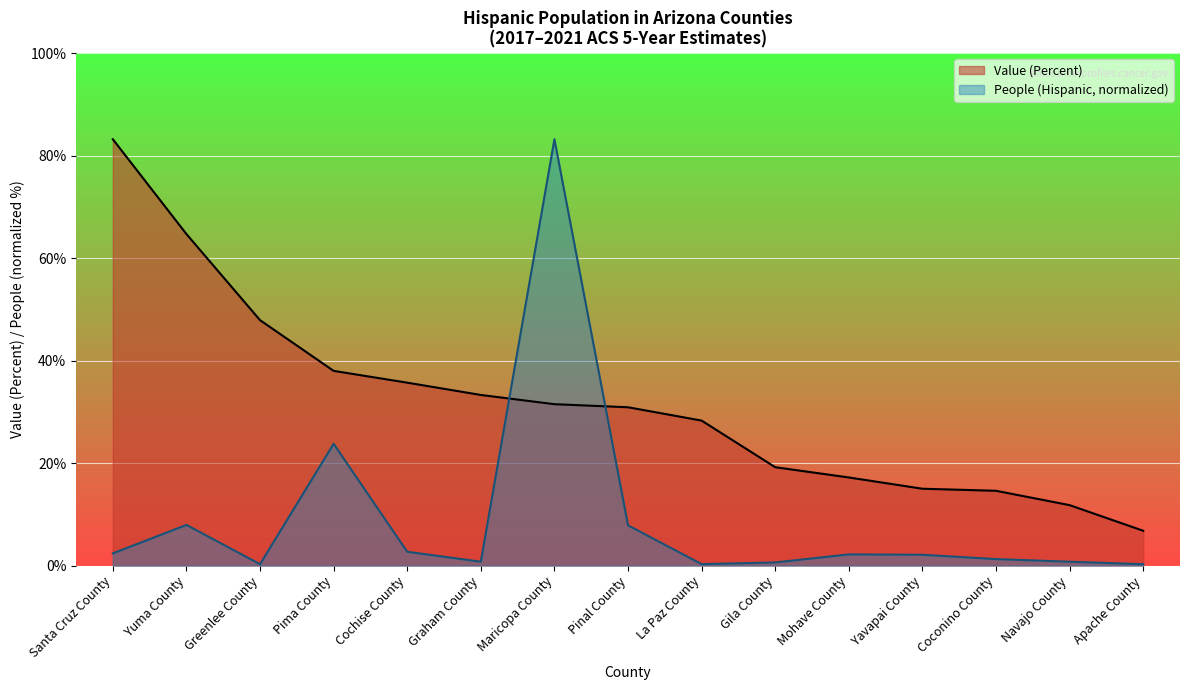

What is the sum of the Value (Percent) values at Apache County and Maricopa County?

38.3